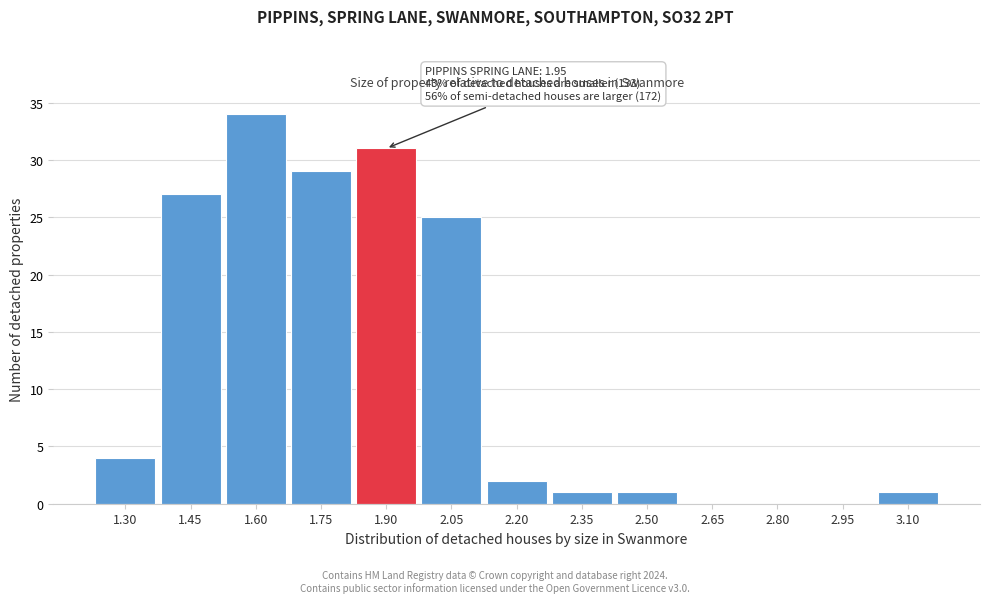

Reading right to left, list all the values displayed in this chart.

3.10=1	2.95=0	2.80=0	2.65=0	2.50=1	2.35=1	2.20=2	2.05=25	1.90=31	1.75=29	1.60=34	1.45=27	1.30=4